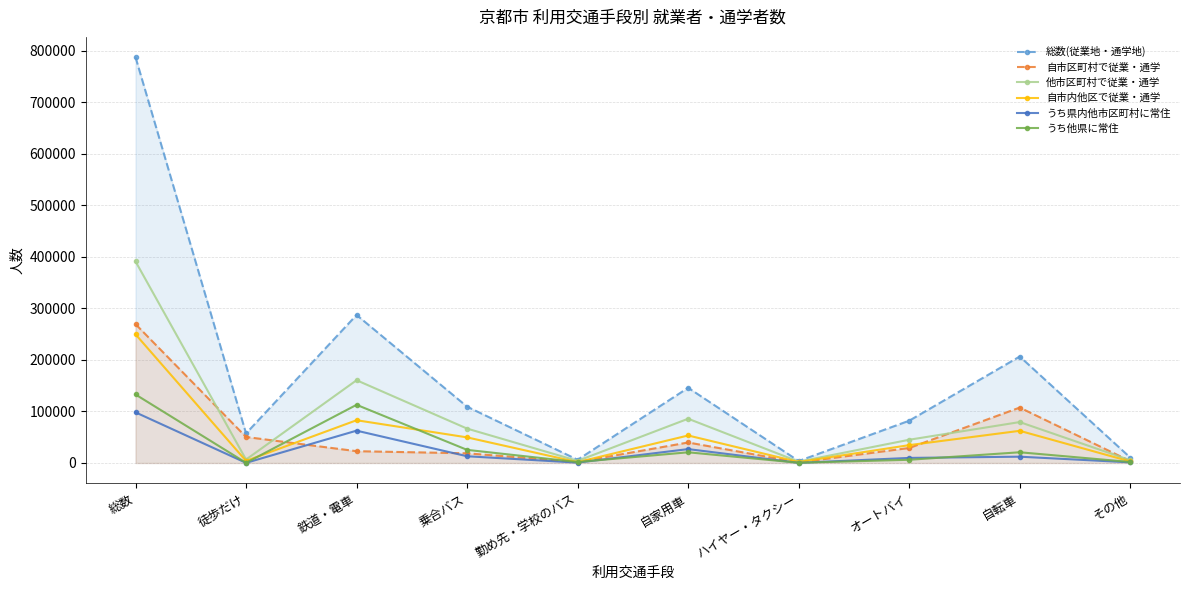

Which series has the widest spread of values?

総数(従業地・通学地)